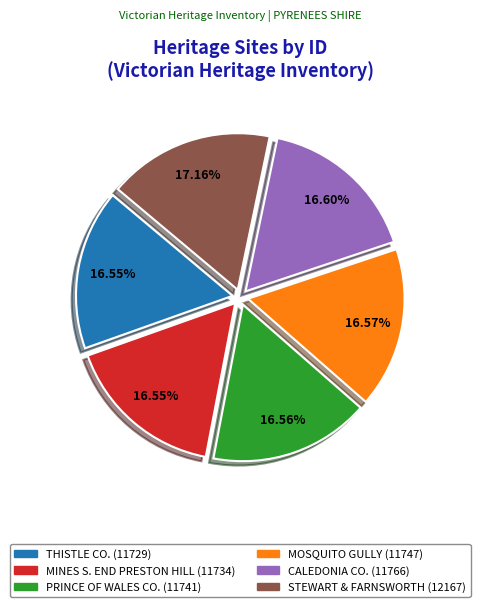

How many slices are in this pie chart?

6